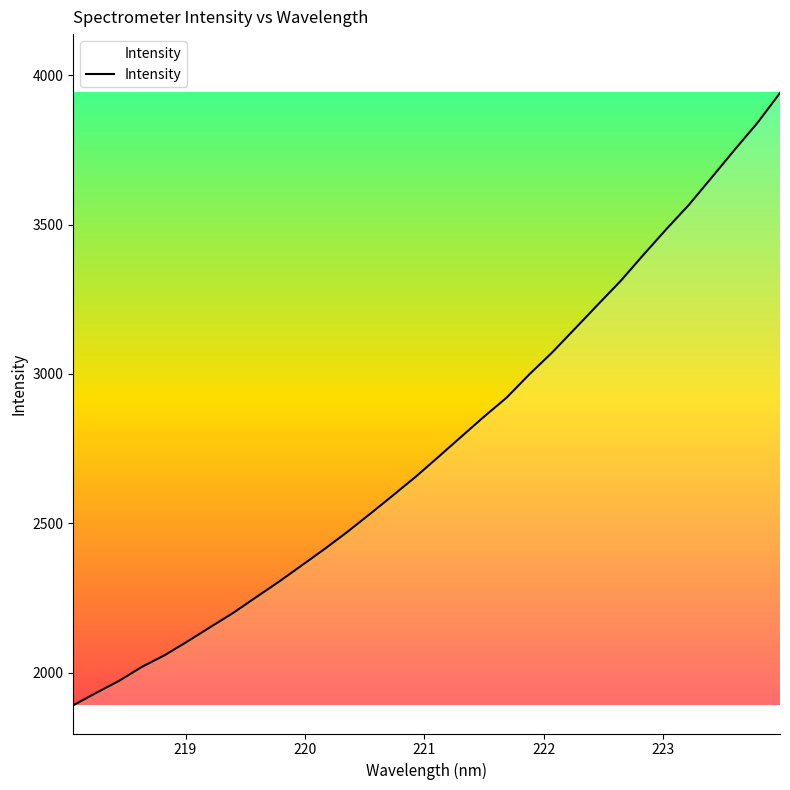

What is the maximum value shown in the chart?

3941.2